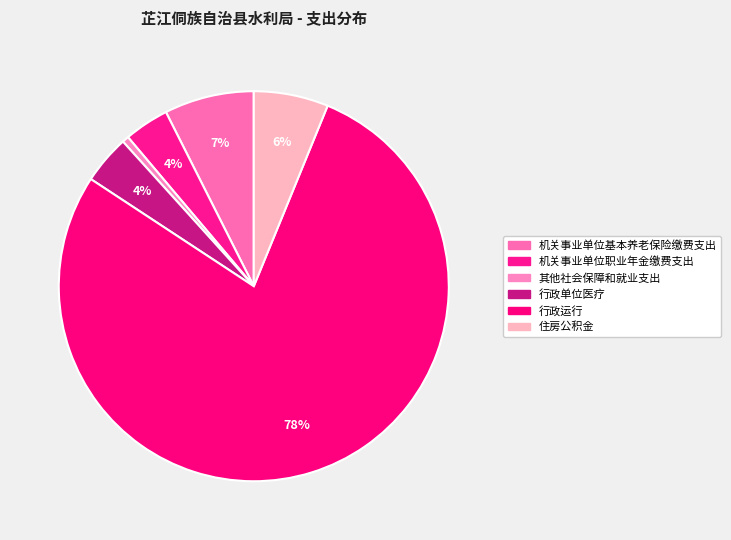

How many segments does this pie chart have?

6